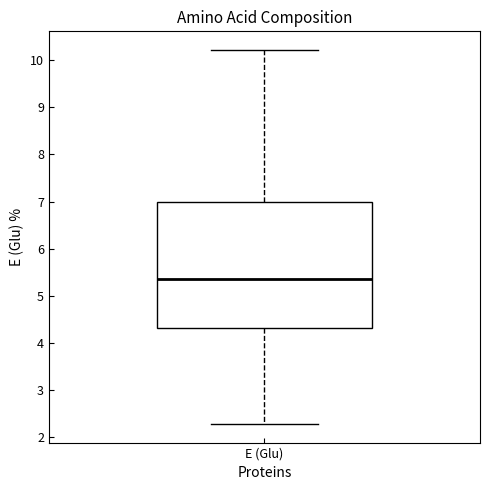

Read this box plot against the y-axis: the position of the median line, the range covered by the box, and the ends of both whiskers. The values are not printed on the chart, so give them approximately, as read against the axis.

median 5.4, box 4.3 to 7.0, whiskers 2.3 to 10.2